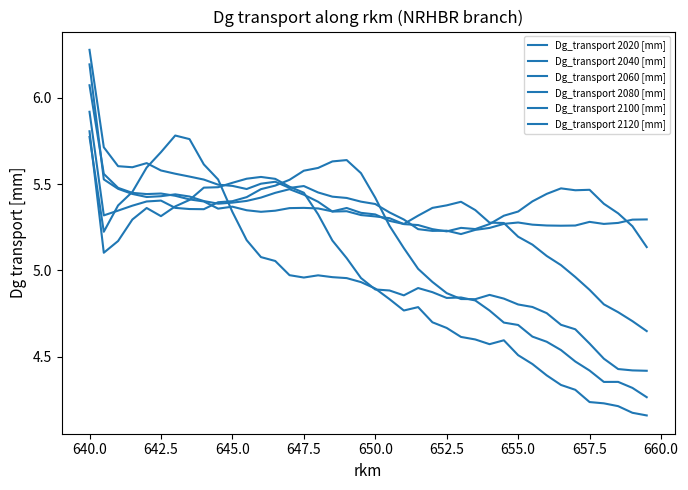

Does the chart have visible grid lines?

No